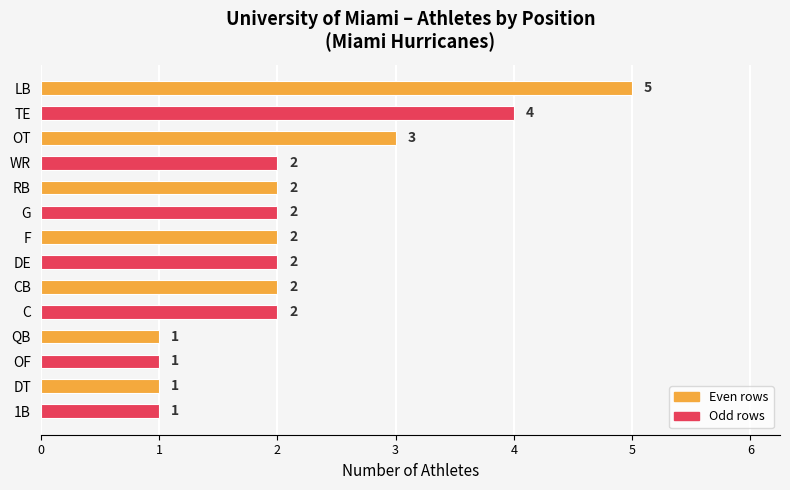

Which has a higher value, LB or C?

LB